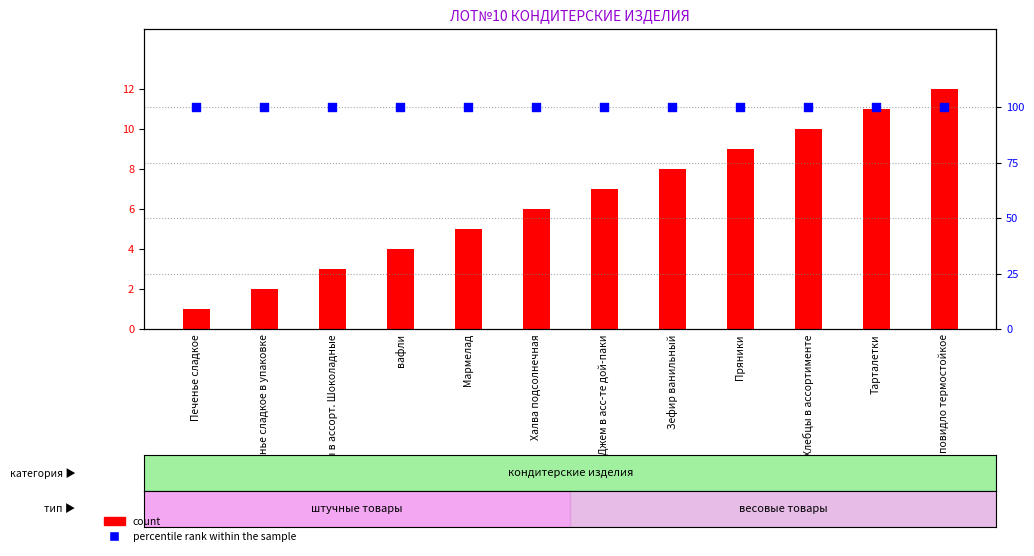

What is the total value across all series at повидло термостойкое?

112